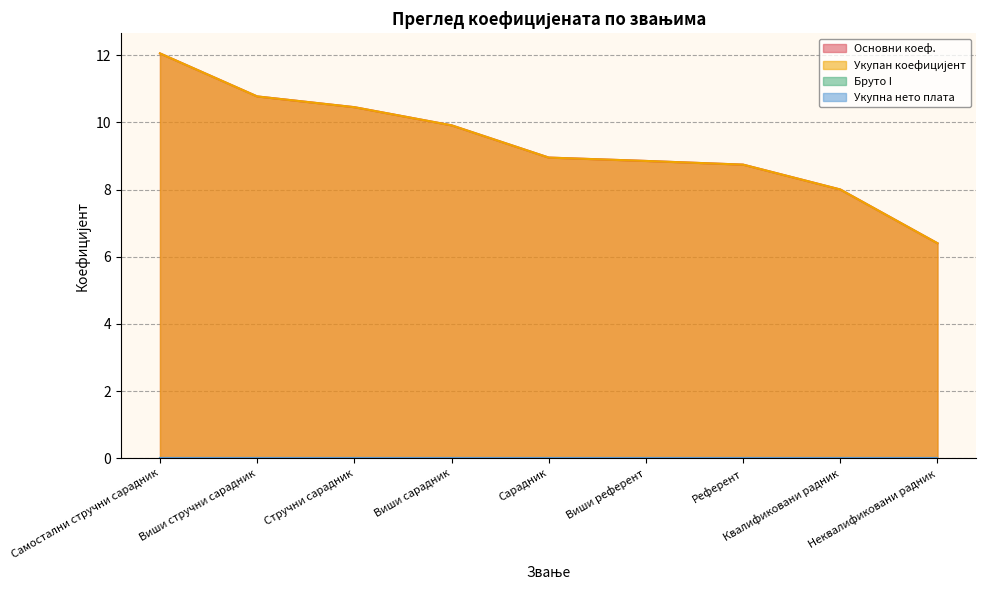

Reading left to right, extract all data points from this chart.

Основни коеф.: 12.1	10.8	10.4	9.9	8.9	8.8	8.7	8.0	6.4
Укупан коефицијент: 12.1	10.8	10.4	9.9	8.9	8.8	8.7	8.0	6.4